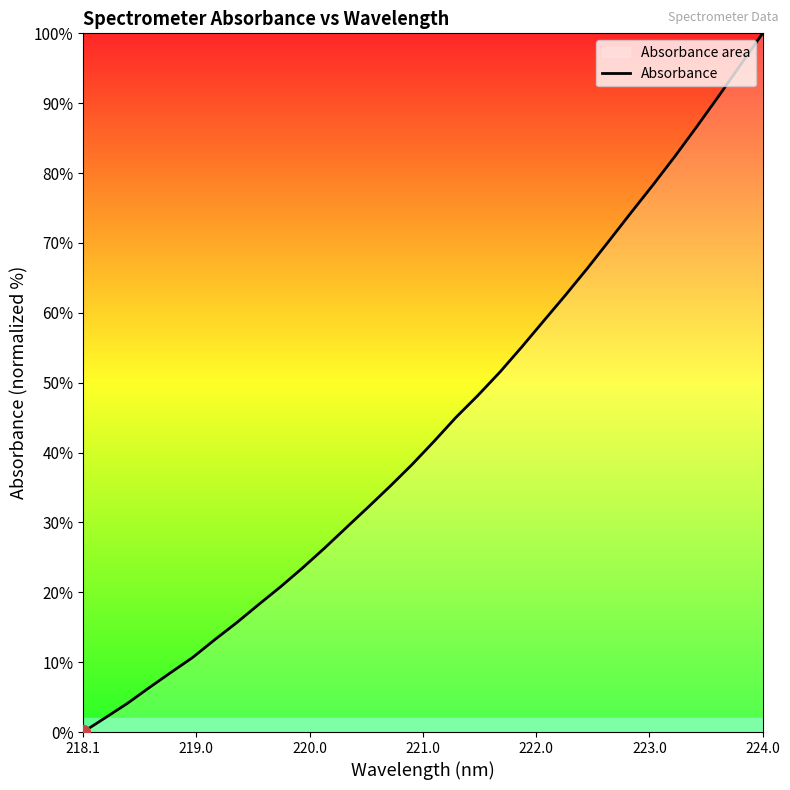

How many lines are shown in the chart?

1